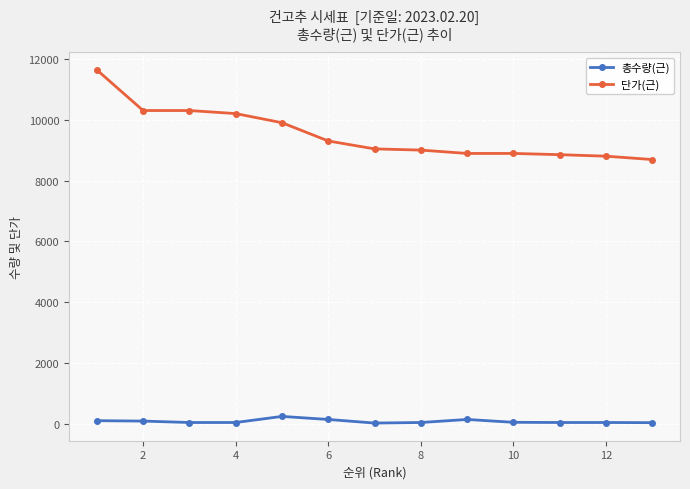

What is the average value of the 단가(근) series?

9522.8